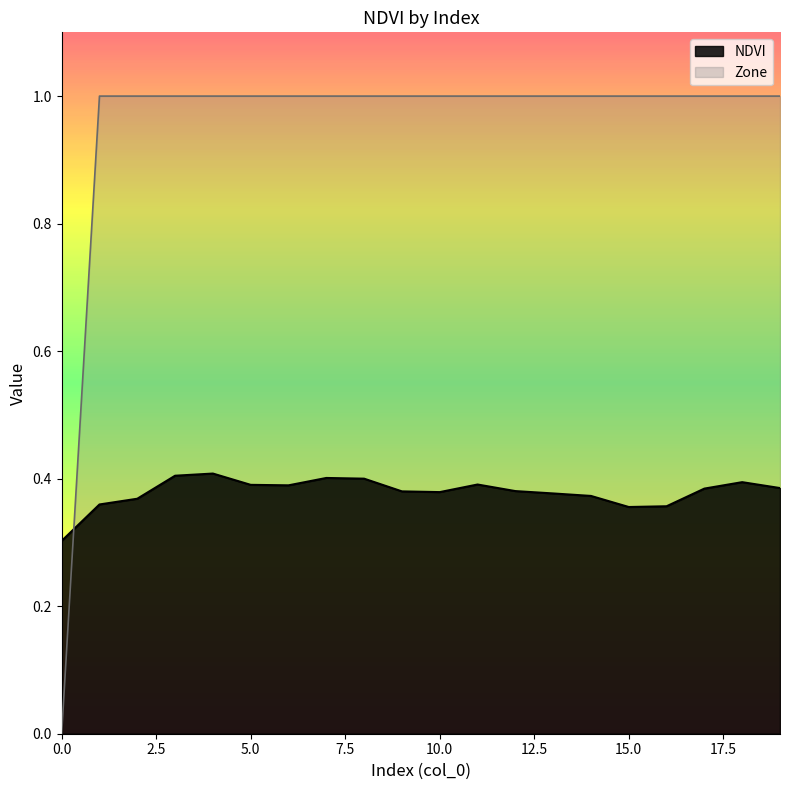

Is the value of NDVI at 1 greater than the value of Zone at 10?

No